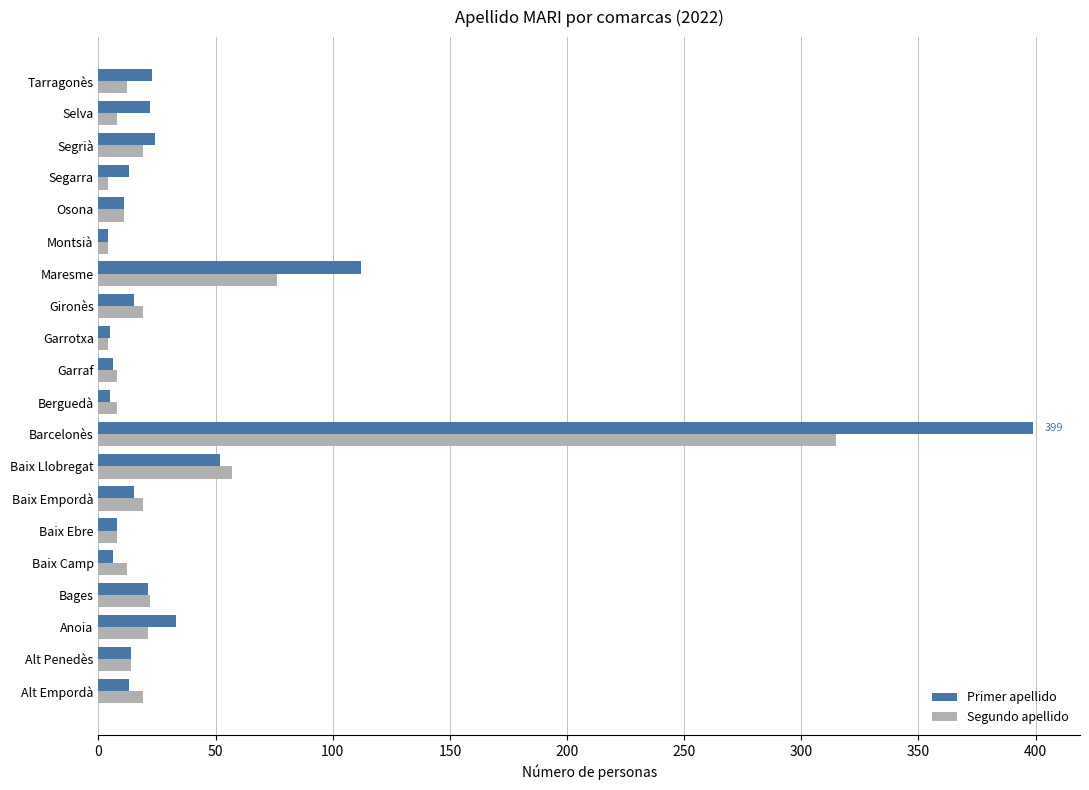

Which series changed the most between Anoia and Baix Ebre?

Primer apellido